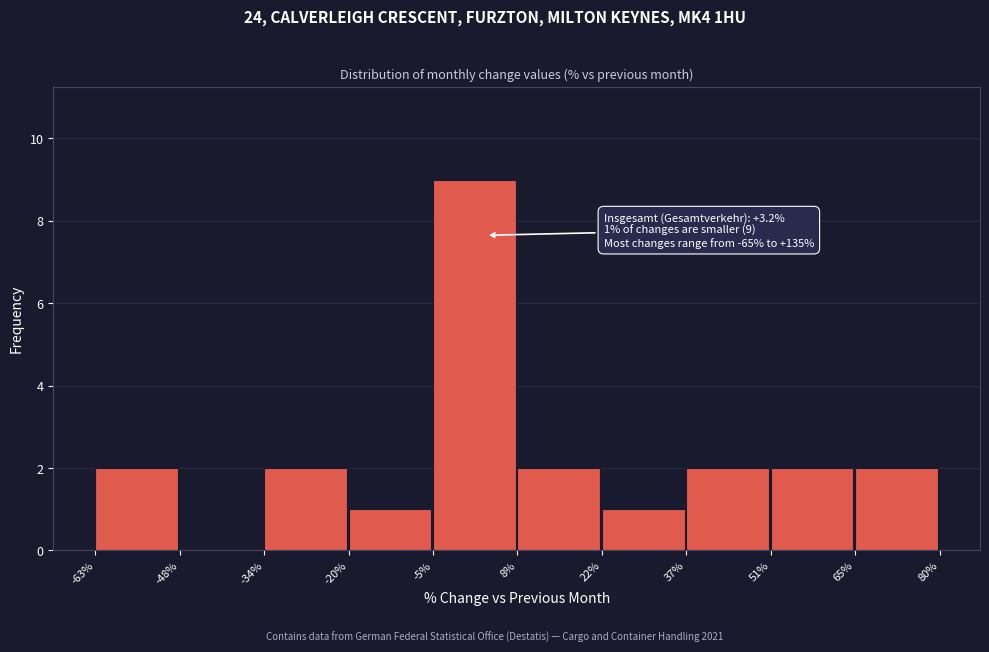

Which range on the x-axis has the tallest bar?

-5% to 8%